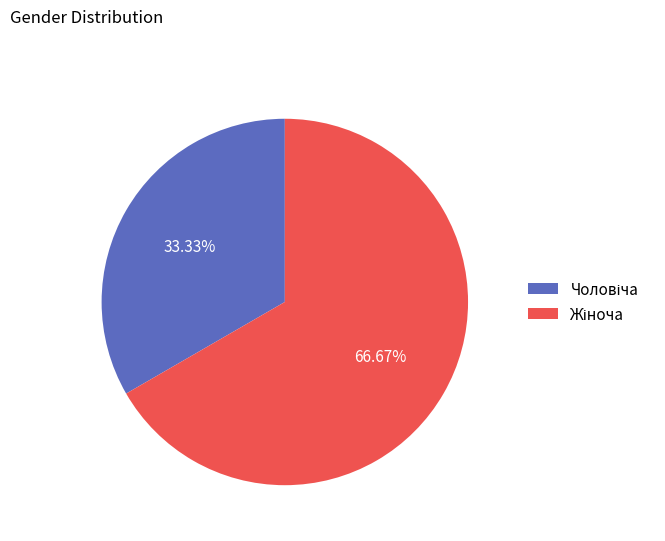

Is there any slice that represents more than half of the pie?

Yes